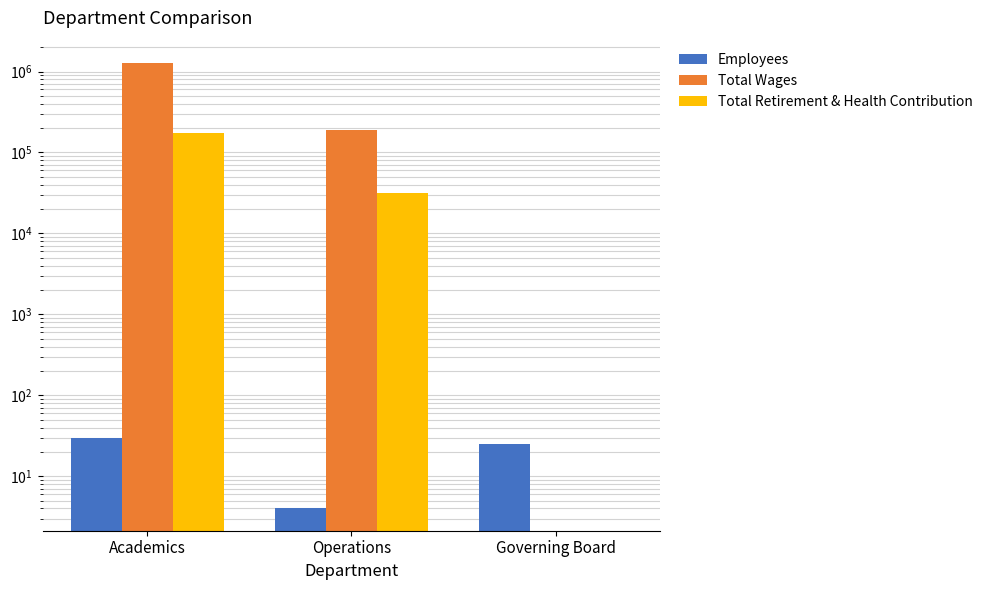

Where is Total Retirement & Health Contribution nearest to the value 86821?

Operations